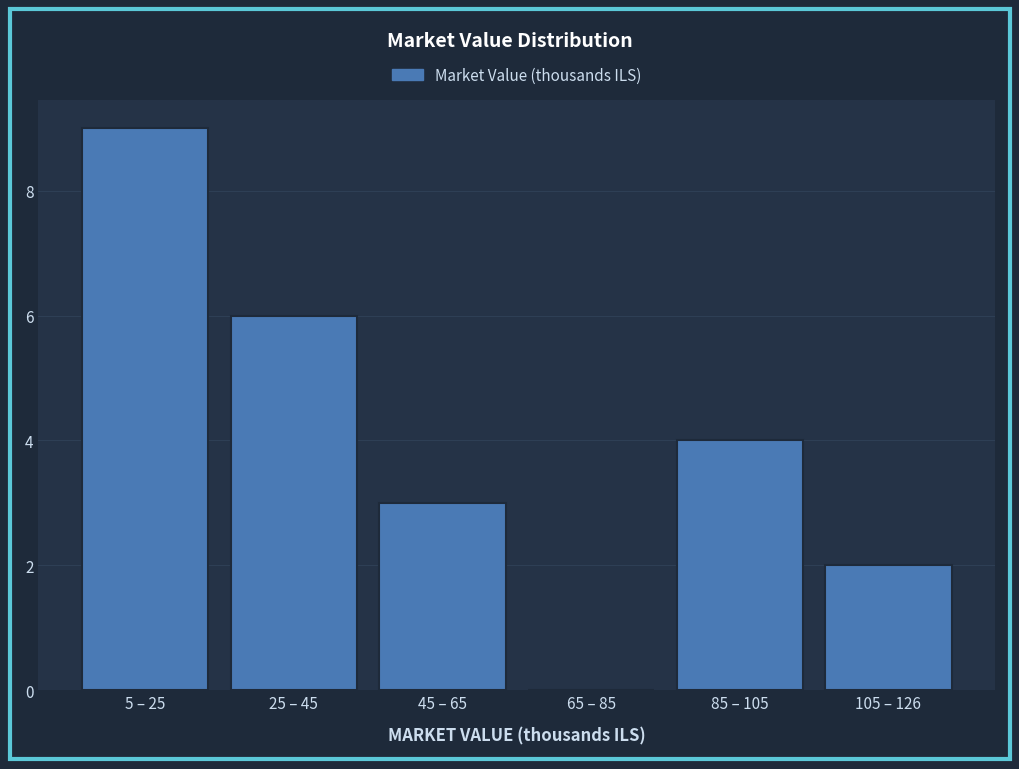

Reading left to right, extract all data points from this chart.

5 – 25=9	25 – 45=6	45 – 65=3	65 – 85=0	85 – 105=4	105 – 126=2